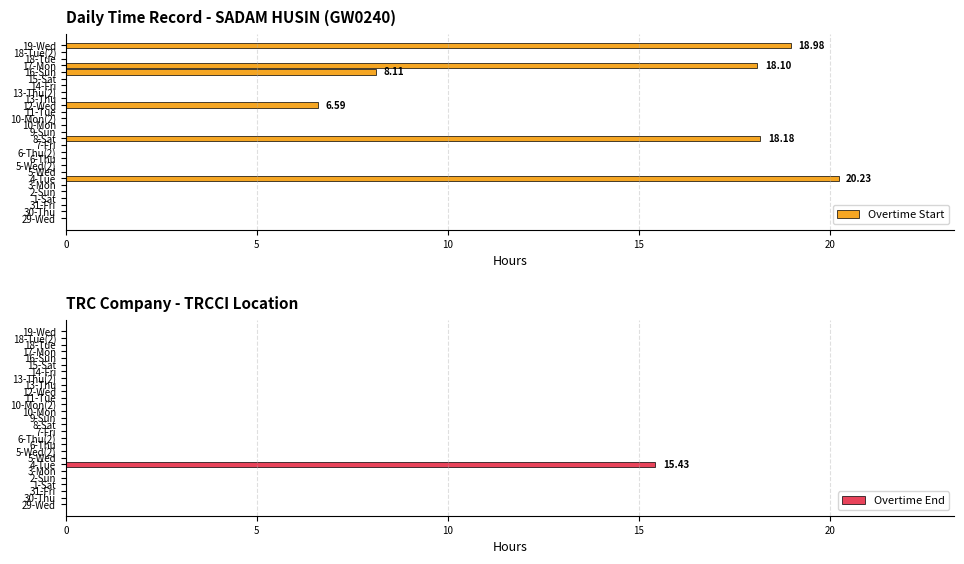

What is the sum of all Overtime Start values?

90.2